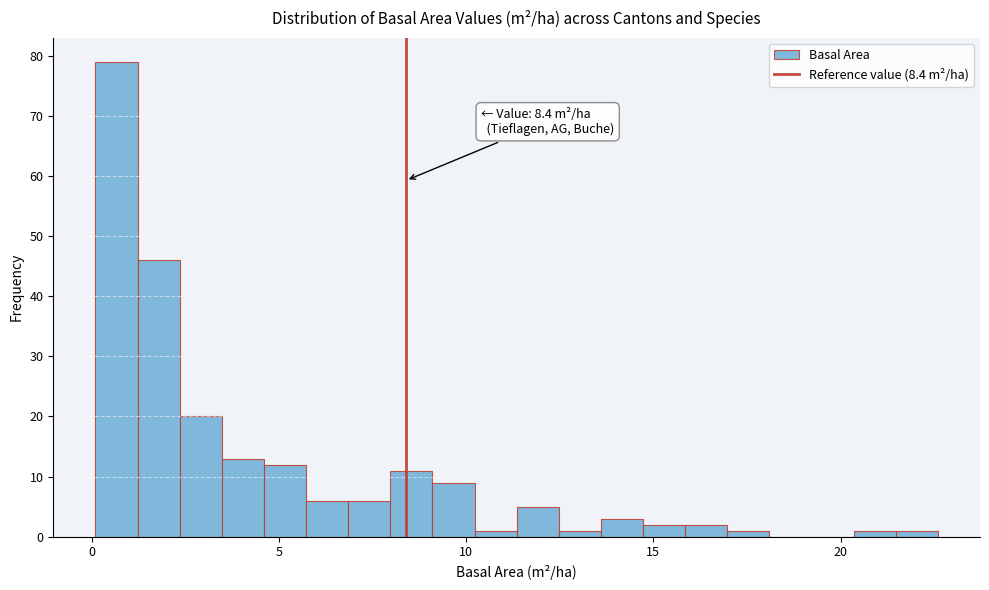

Read against the x-axis, roughly where is the centre of the tallest bar?

0.5